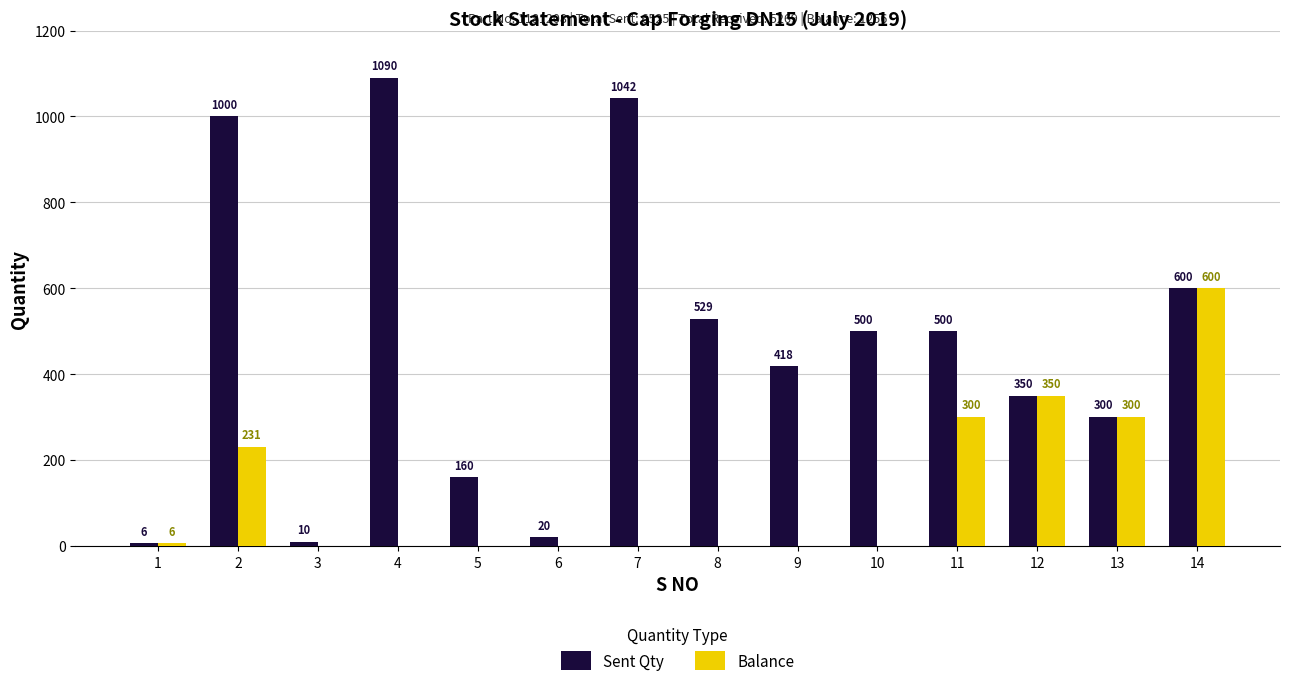

What is the sum of the Sent Qty values at 6 and 1?

26